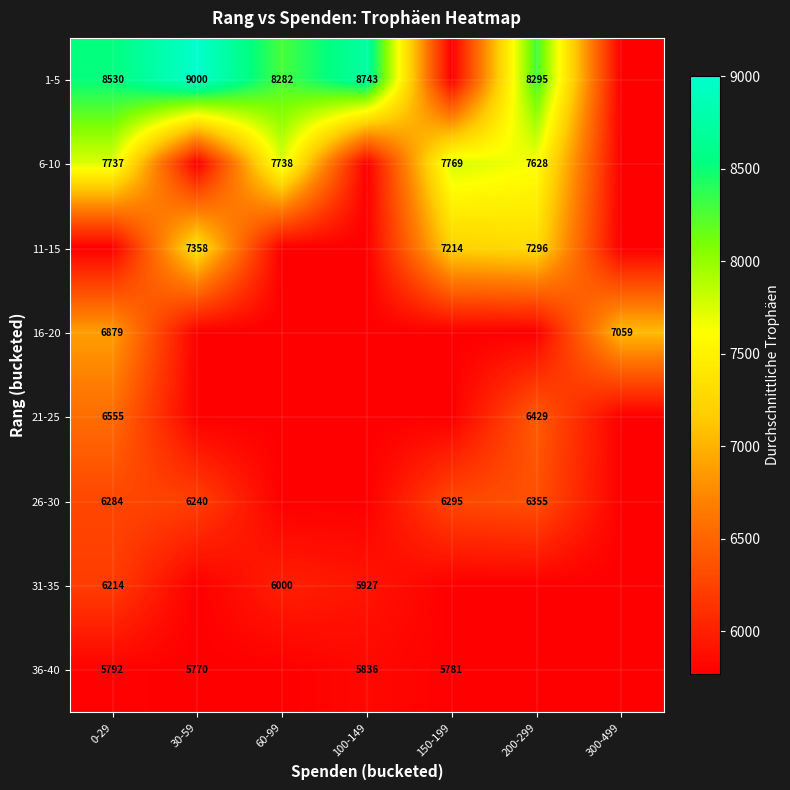

Is it true that 21-25 equals 8646 at 0-29?

False